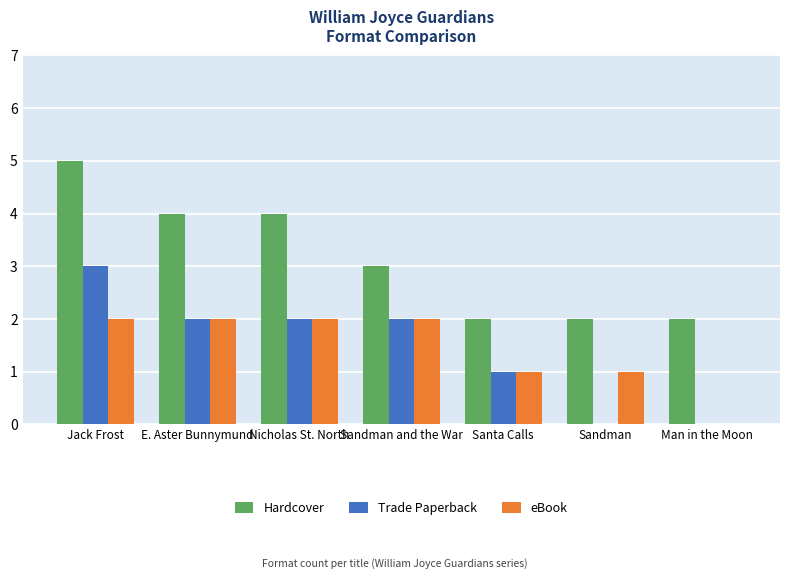

How many groups of bars are there?

7